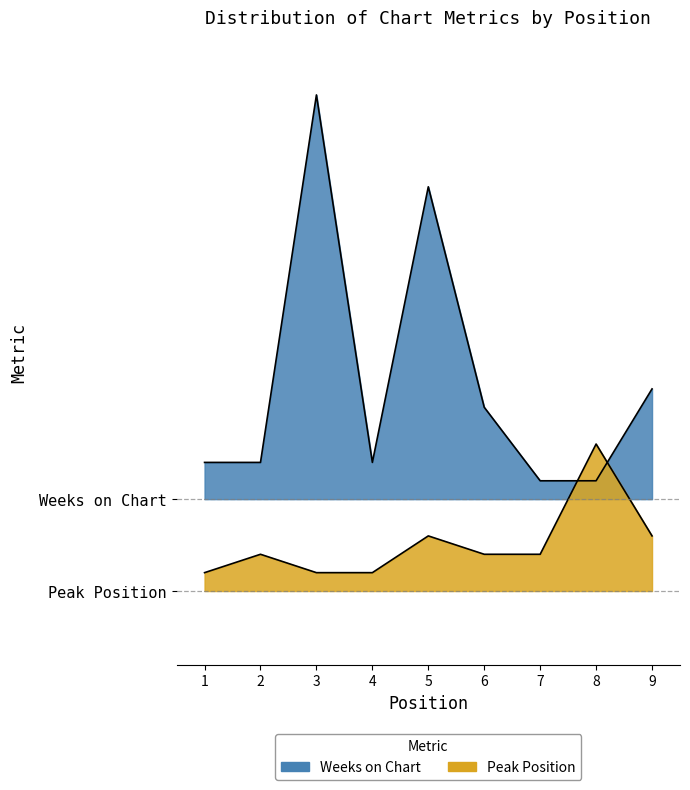

The Peak Position series shows -3 at 5. True or false?

False